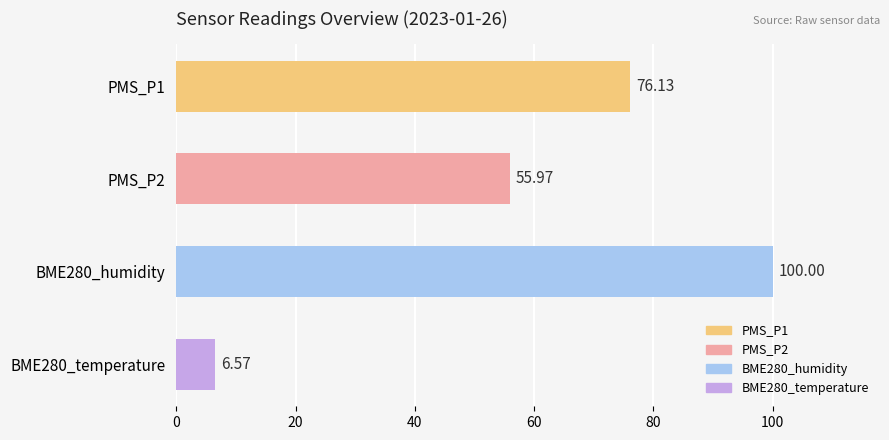

How many categories are shown in the chart?

4